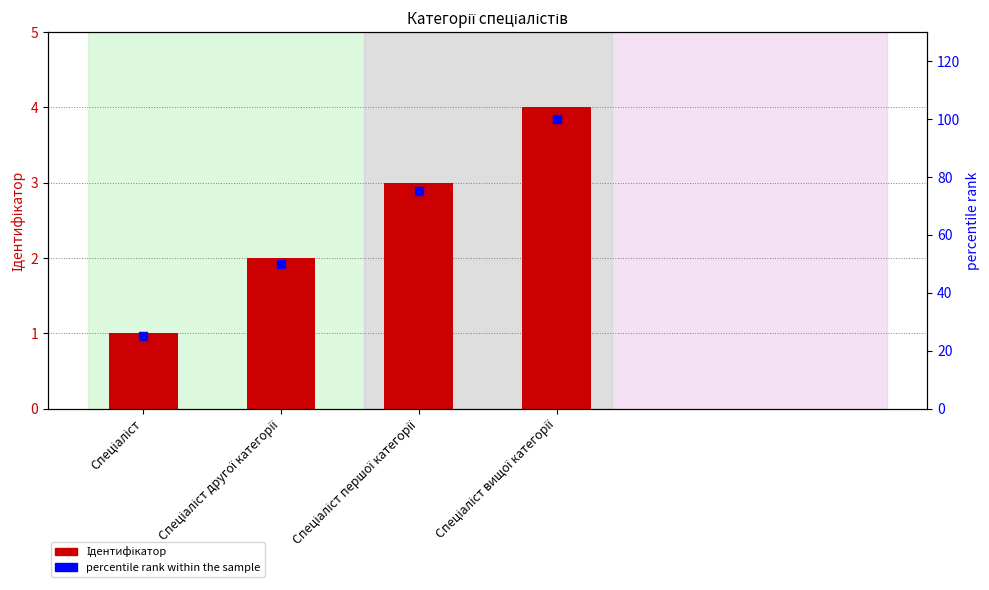

Which series reaches the maximum Y coordinate?

percentile rank within the sample